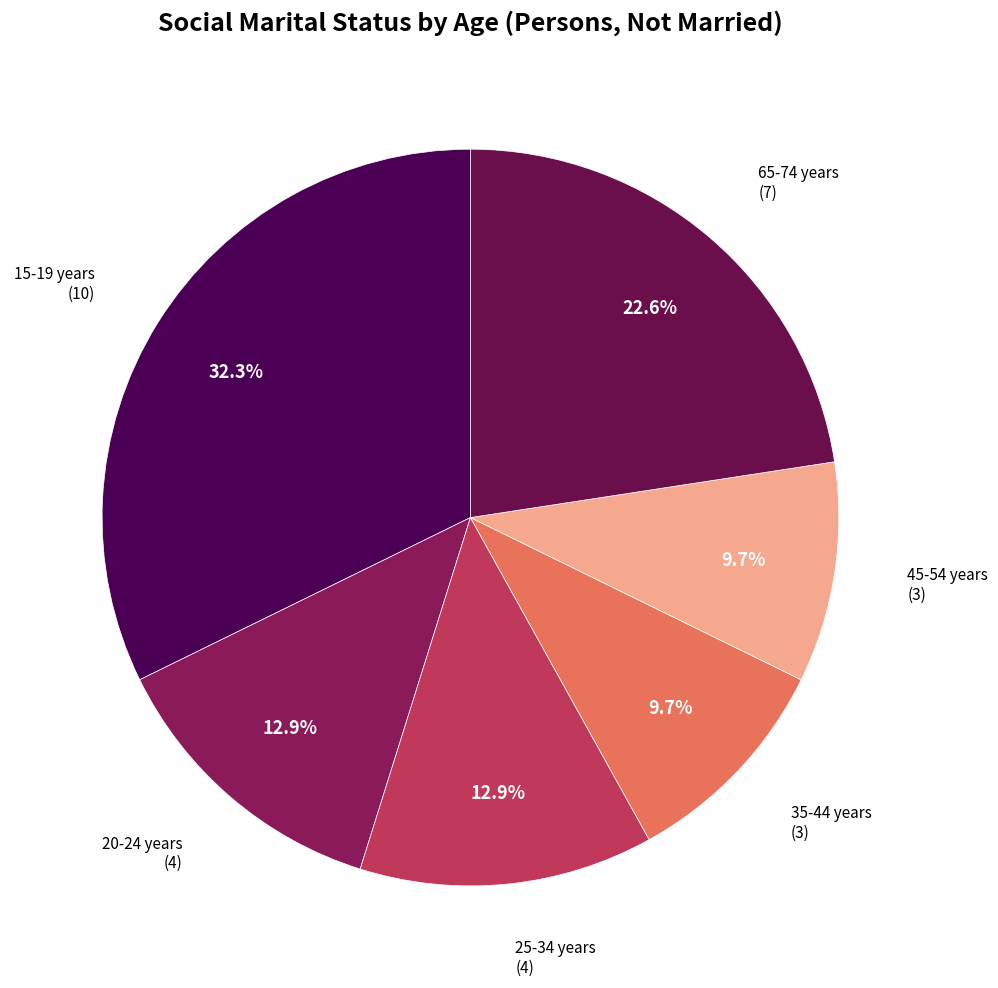

Count the number of slices in the pie.

6